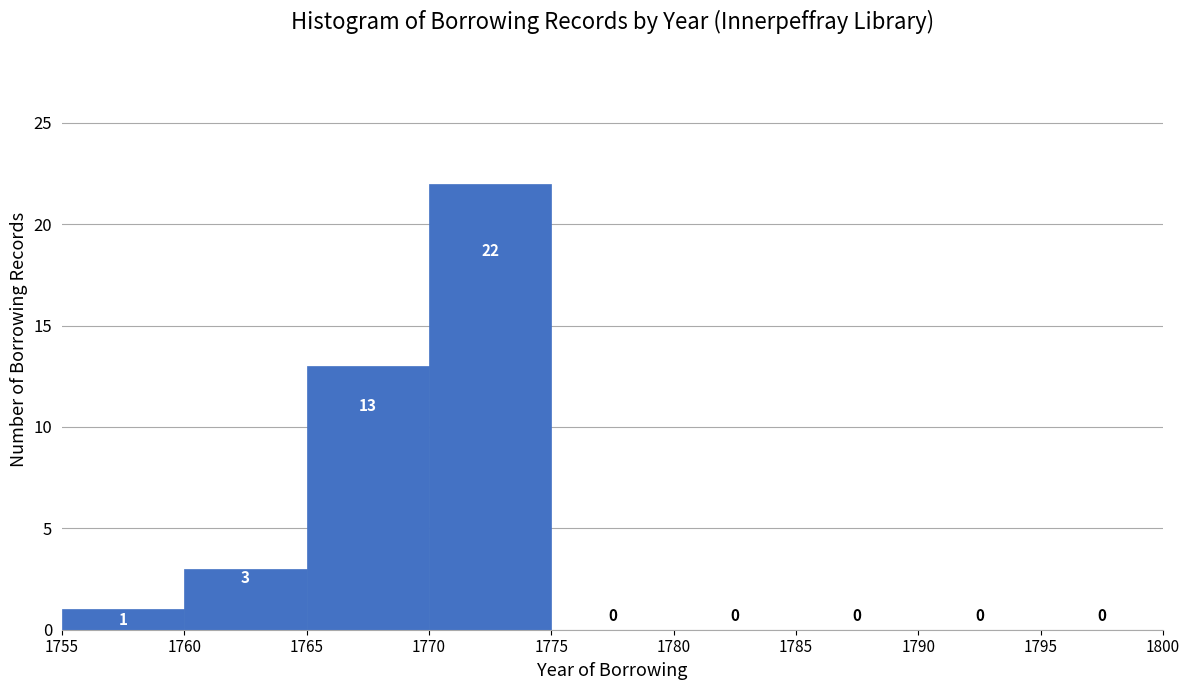

Reading left to right, list every bar in this chart as the range it spans on the x-axis followed by its height.

1755 to 1760: 1
1760 to 1765: 3
1765 to 1770: 13
1770 to 1775: 22
1775 to 1780: 0
1780 to 1785: 0
1785 to 1790: 0
1790 to 1795: 0
1795 to 1800: 0